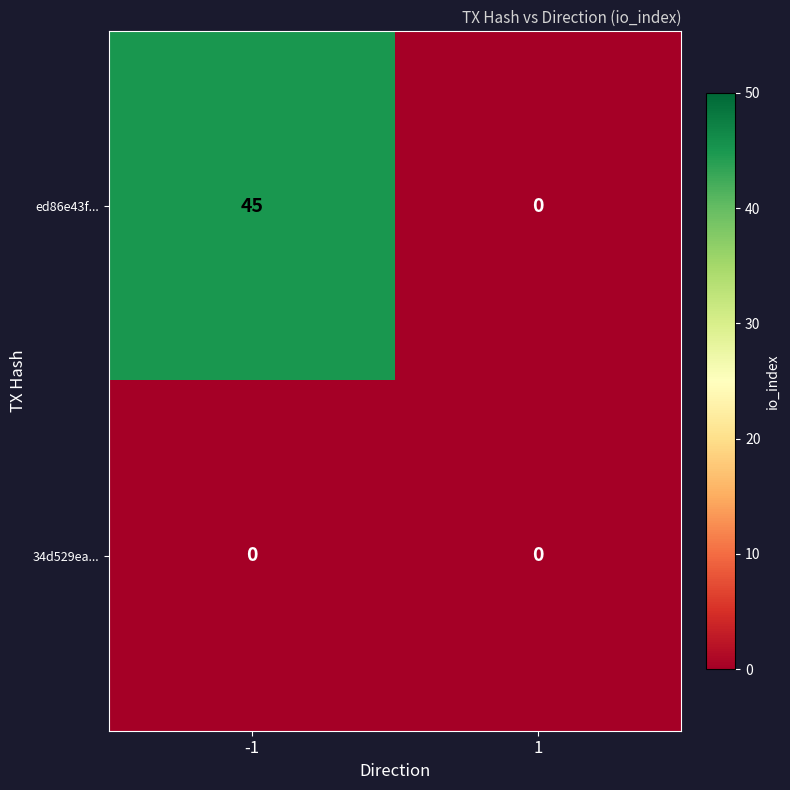

Count the number of categories in the chart.

2